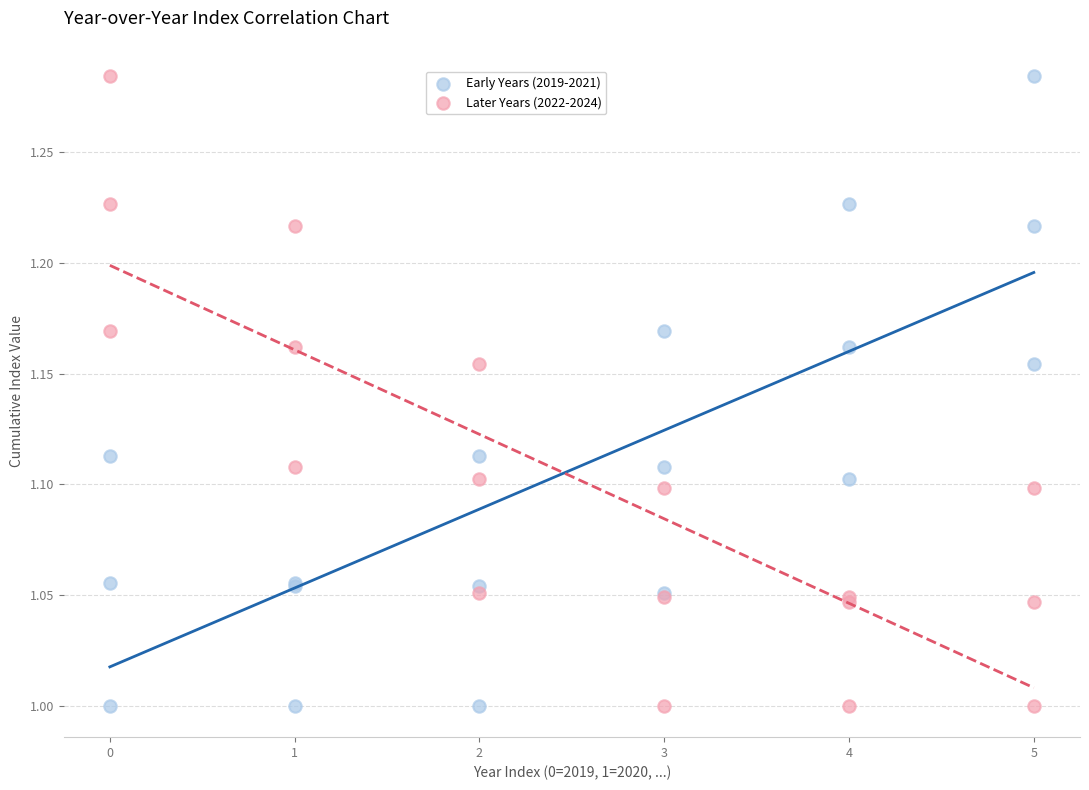

What are all the series names shown in the legend?

Early Years (2019-2021), Later Years (2022-2024)